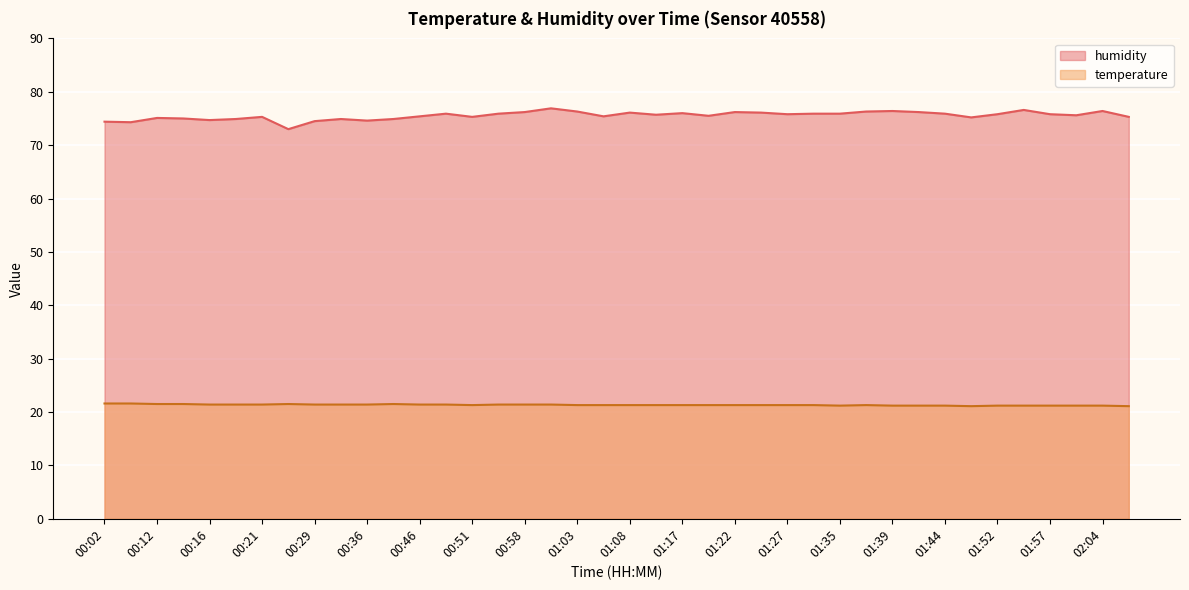

What is the sum of all temperature values?

853.2